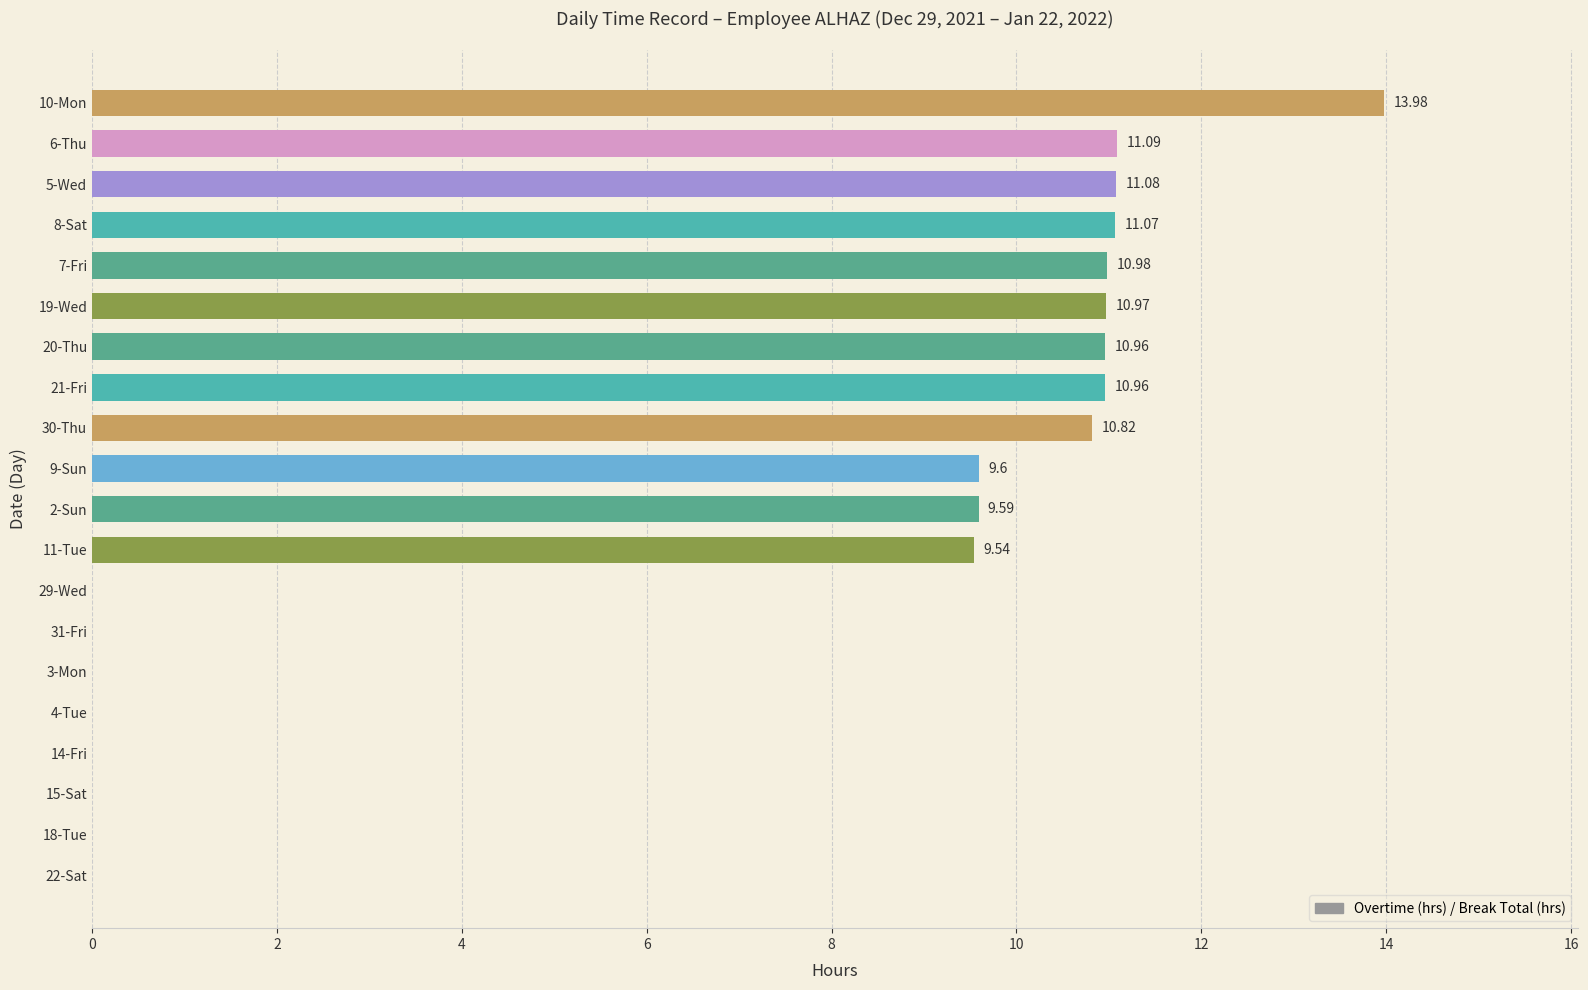

Between 5-Wed and 15-Sat, which is larger?

5-Wed